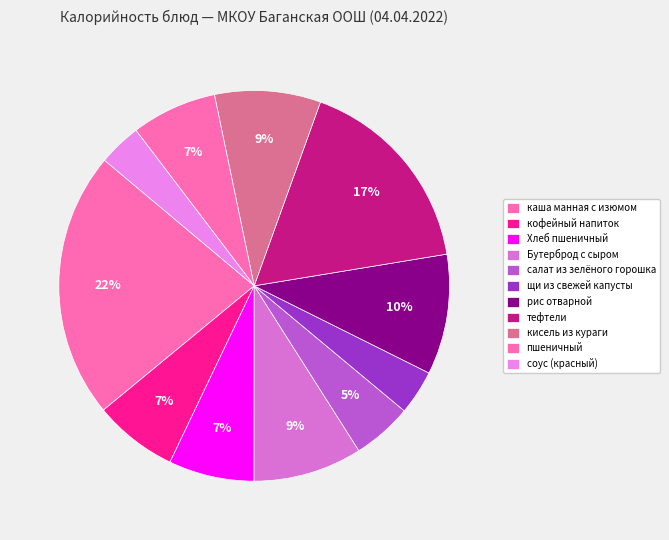

How many segments does this pie chart have?

11